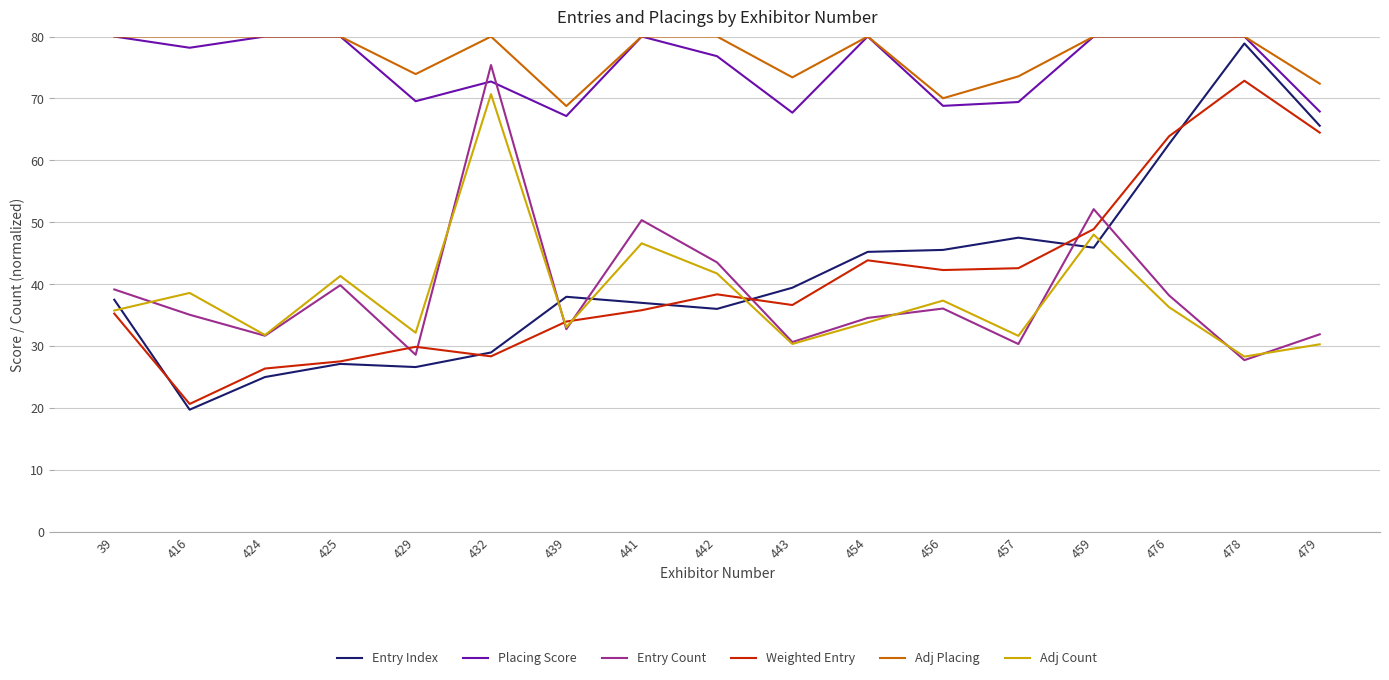

How many series are shown in this chart?

6